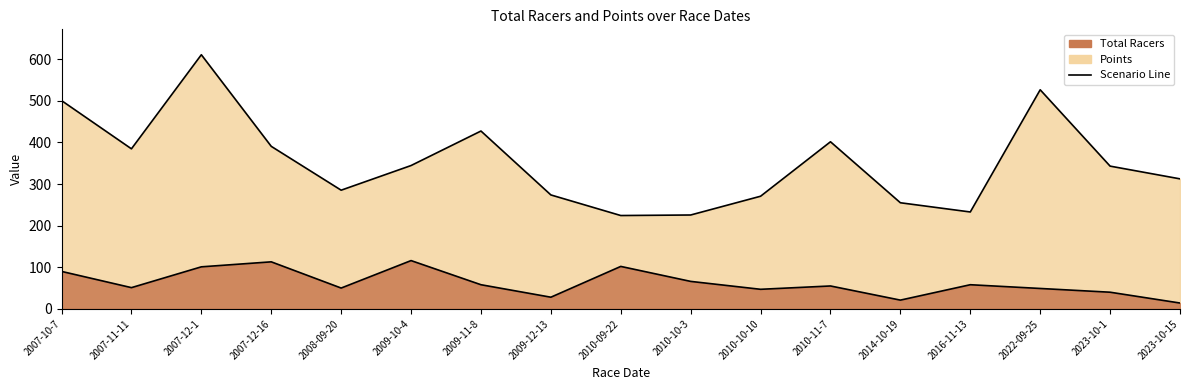

At which category does Total Racers reach its first local peak?

2007-12-16